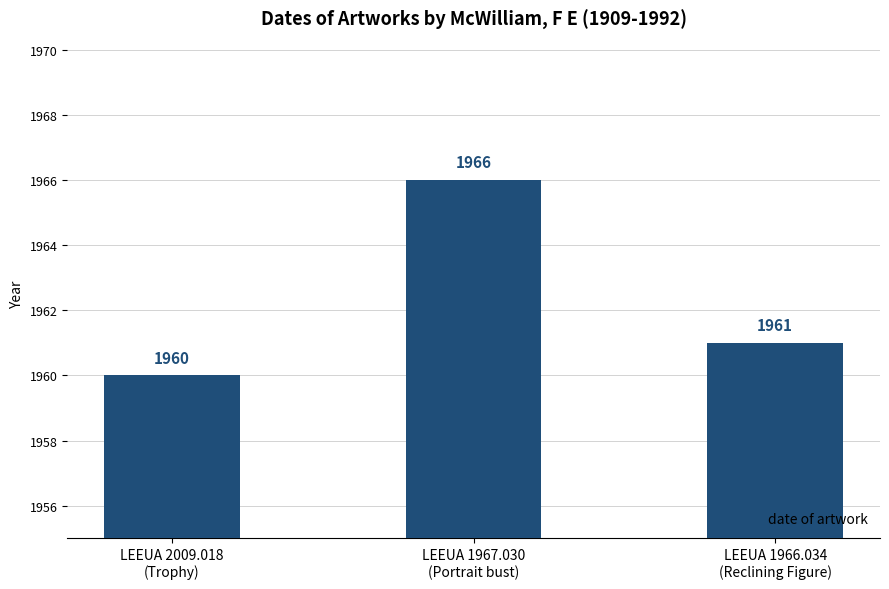

The chart shows a value of 1966 at LEEUA 1967.030
(Portrait bust). True or false?

True